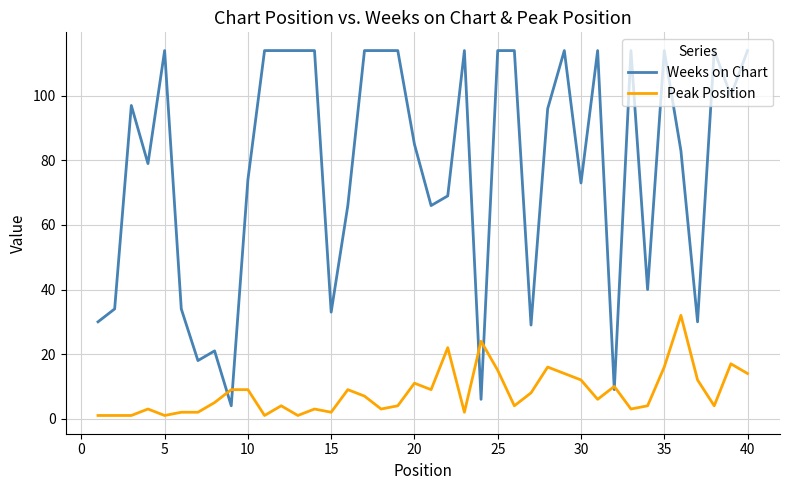

What is the highest value of the Peak Position series?

32